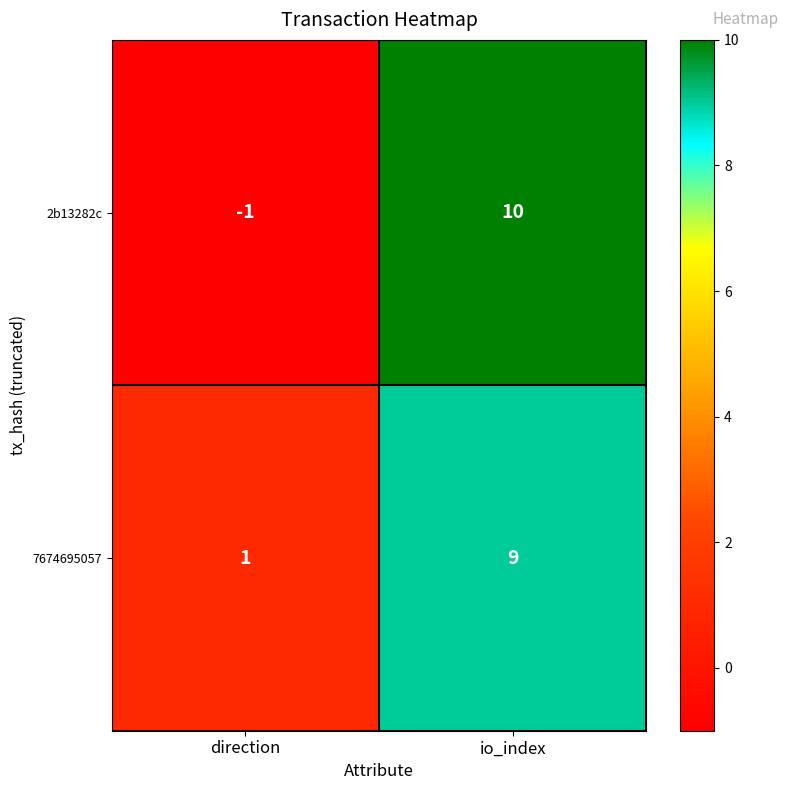

Which category has the highest value in the 7674695057 series?

io_index